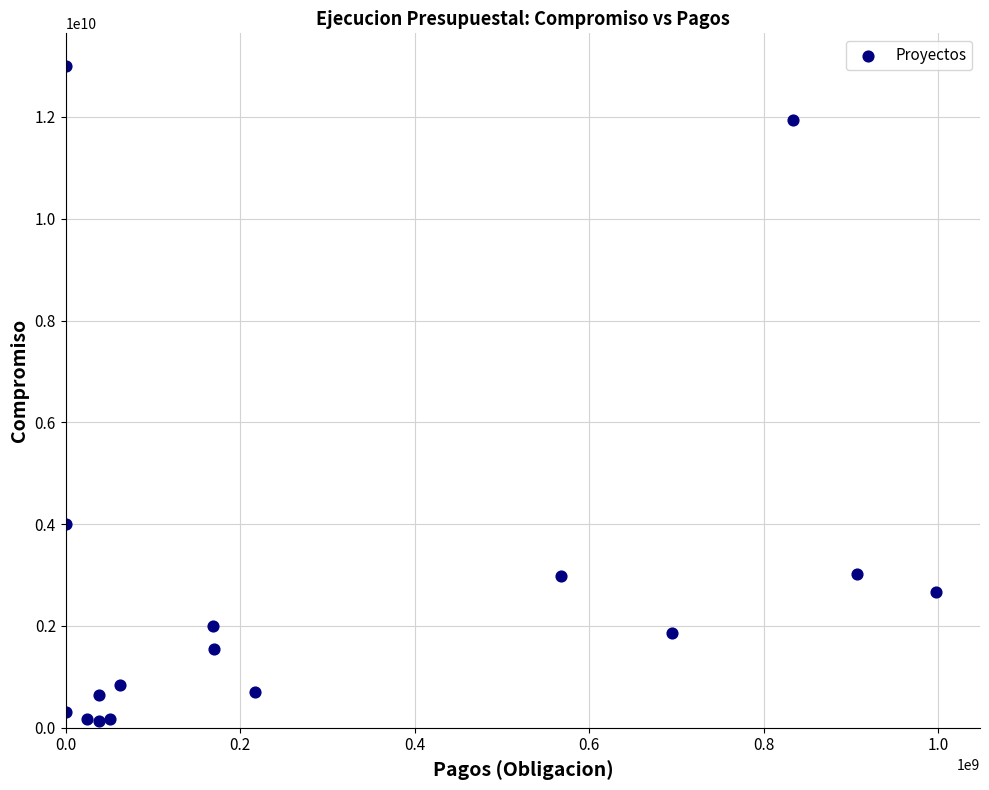

What is the range of X values (max minus min)?

997892799.6